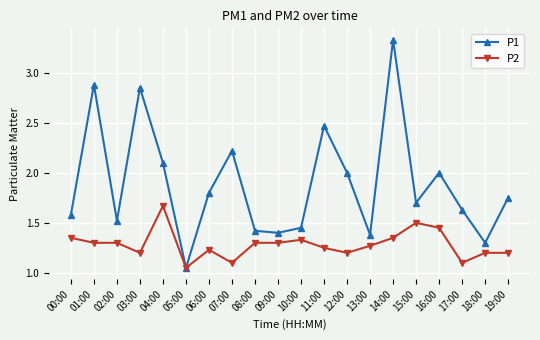

Where is the first local maximum for P1?

01:00